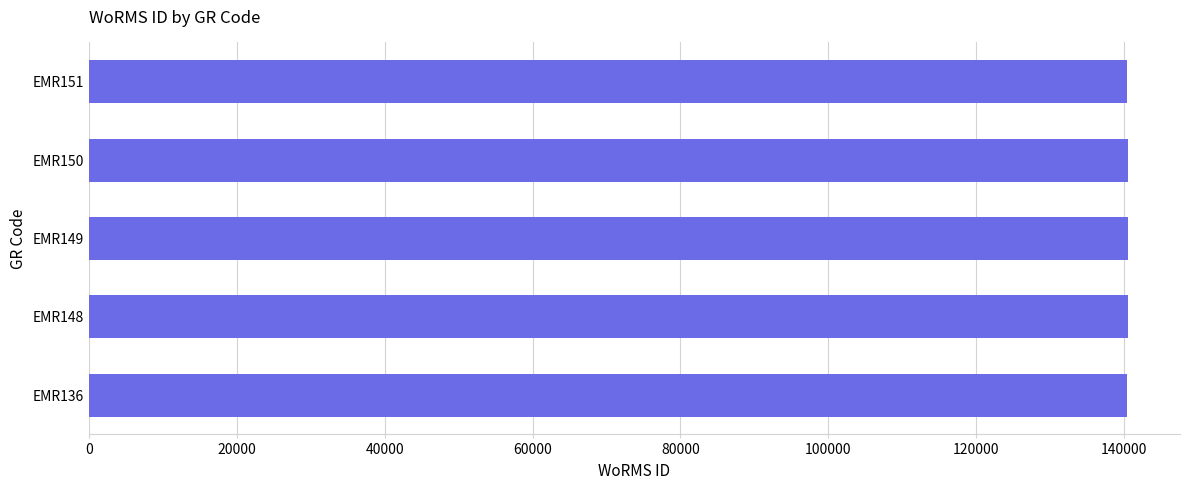

Approximately how many times larger is the value at EMR151 compared to EMR150?

1.0